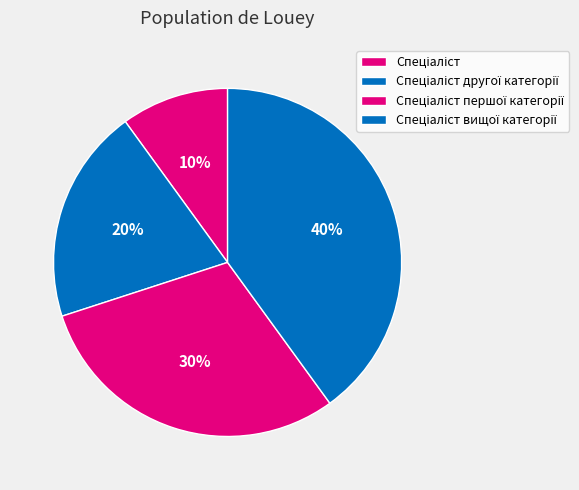

To the nearest percent, what portion does Спеціаліст першої категорії represent?

30%